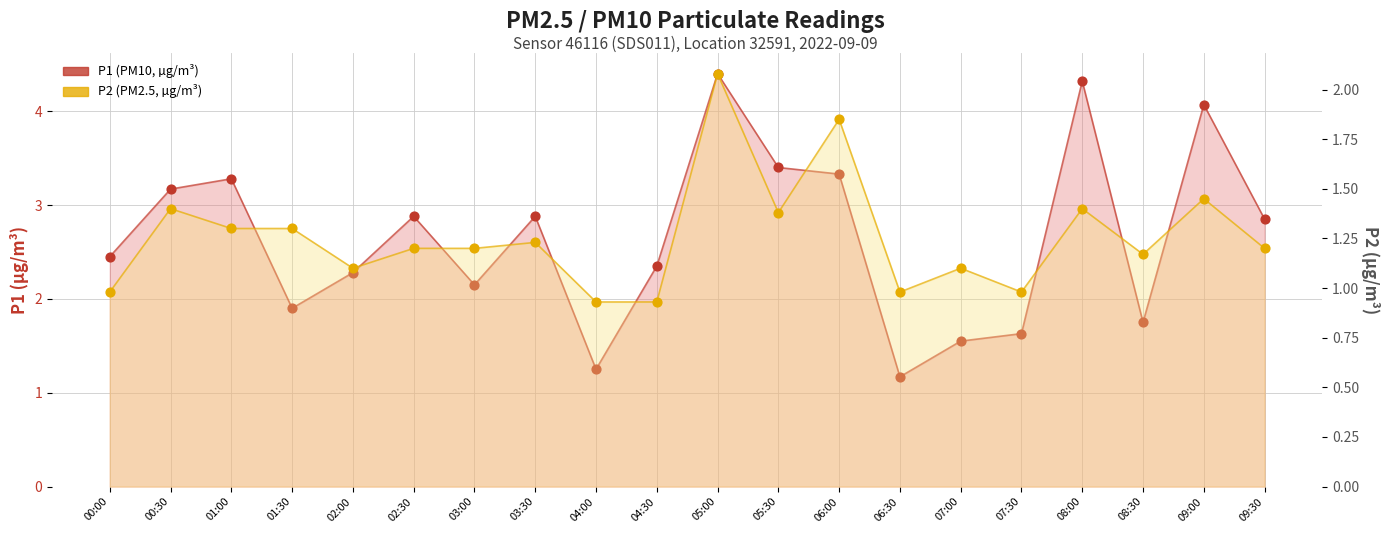

Which series contains the lowest Y value?

P2 (PM2.5, µg/m³)